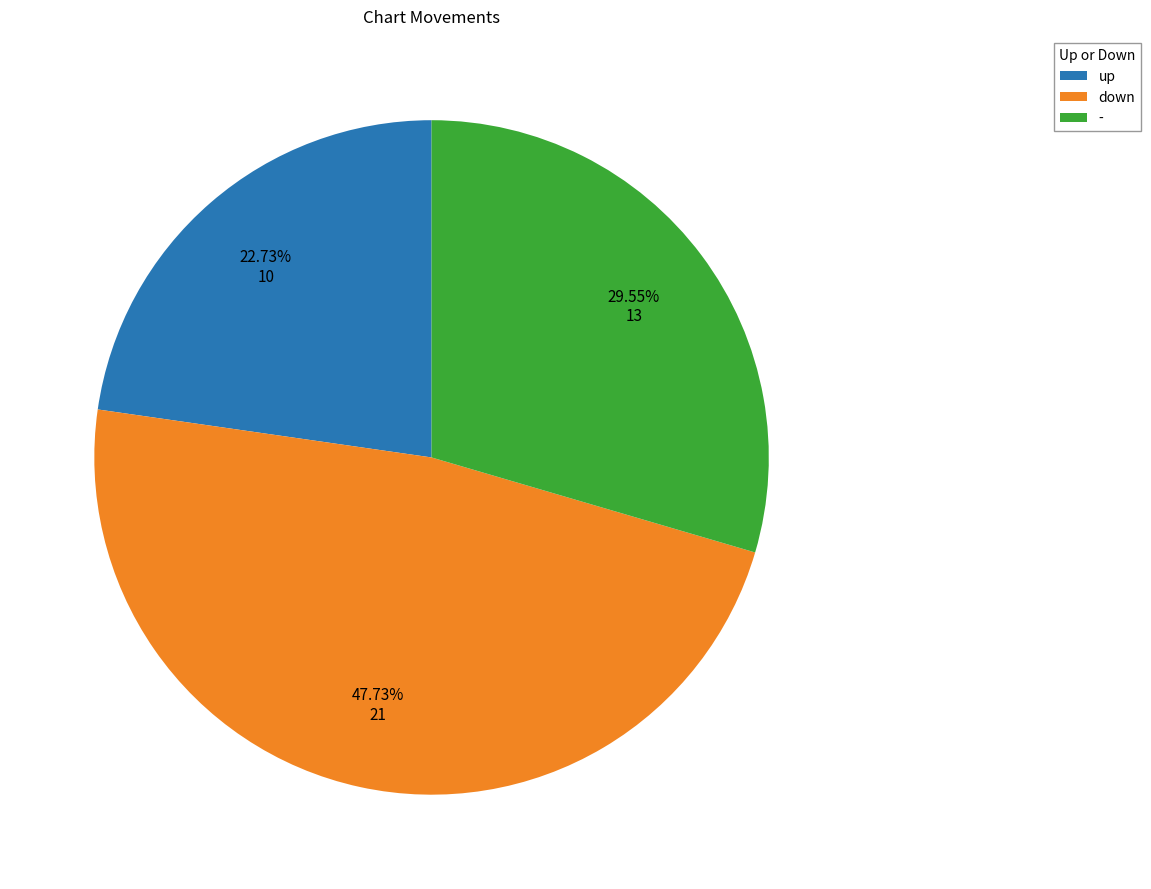

Is the sum of down and - greater than half?

Yes